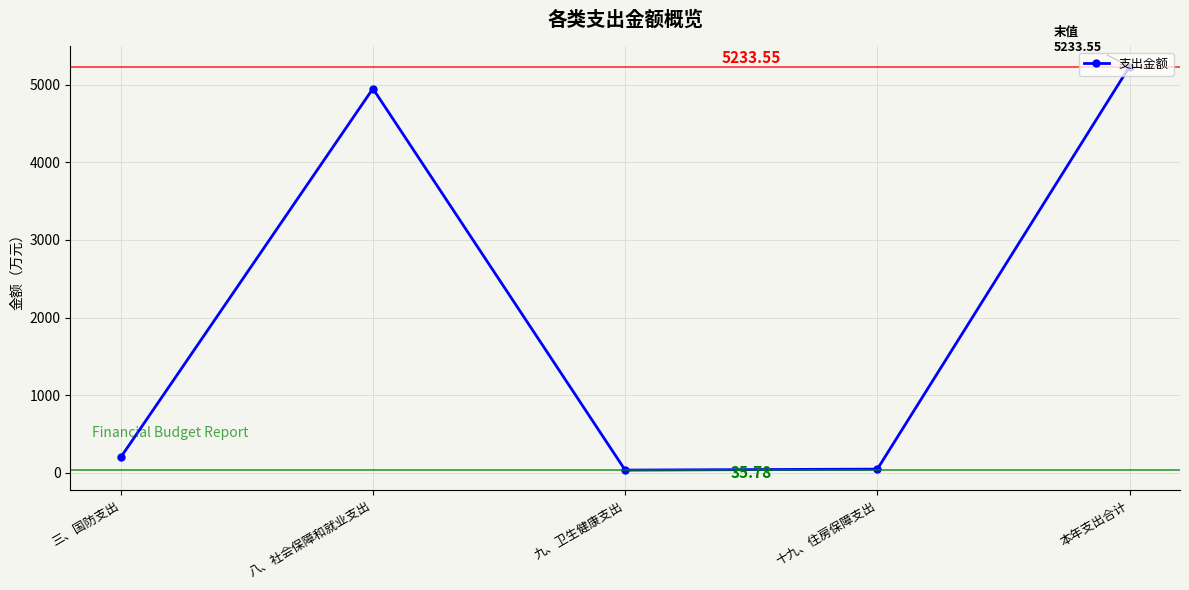

Which category has the highest value across all series?

本年支出合计